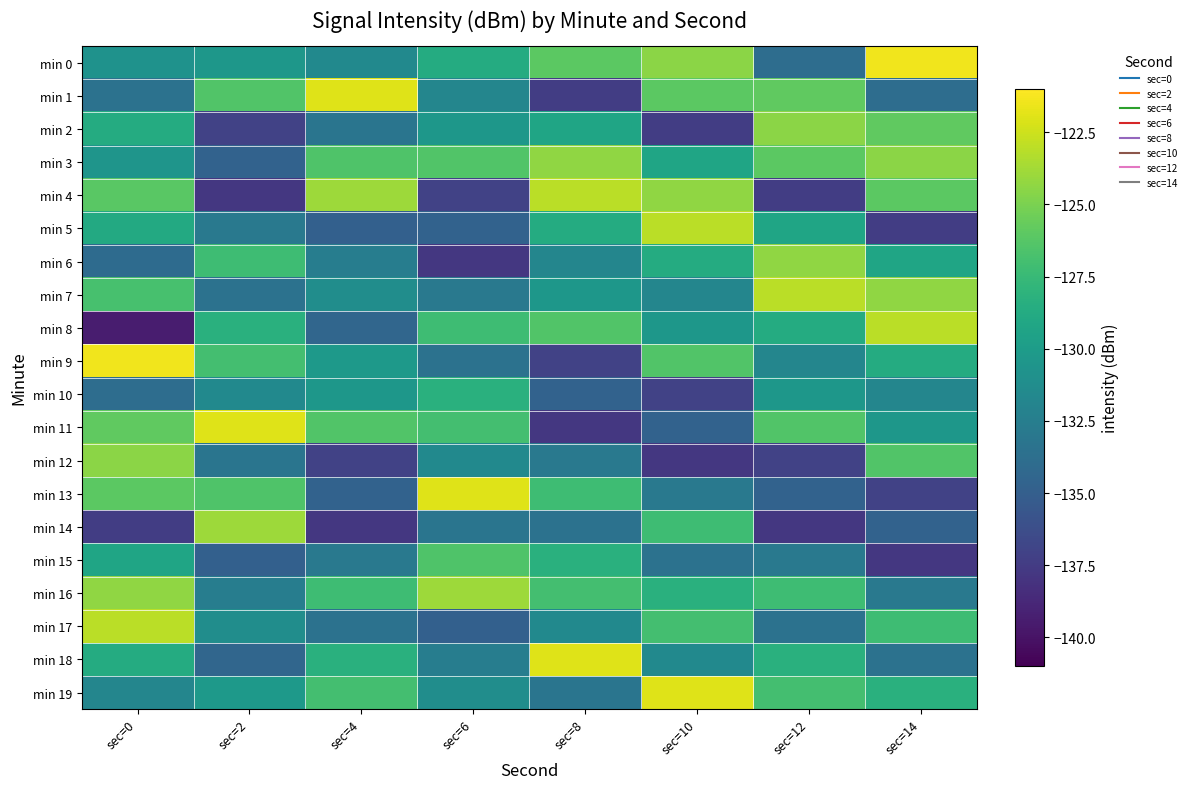

Rank the series at sec=12 from highest to lowest value.

min 7, min 6, min 2, min 1, min 3, min 11, min 19, min 16, min 18, min 8, min 5, min 10, min 9, min 15, min 17, min 0, min 13, min 12, min 4, min 14